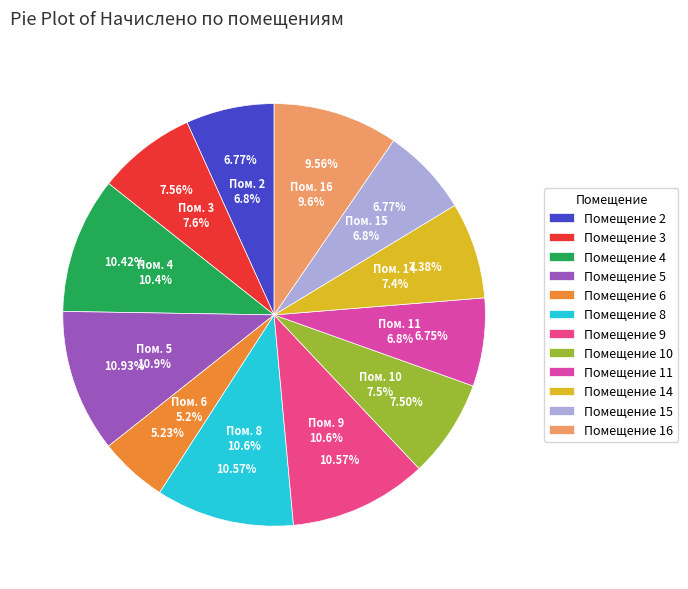

Is there a majority slice in this chart?

No